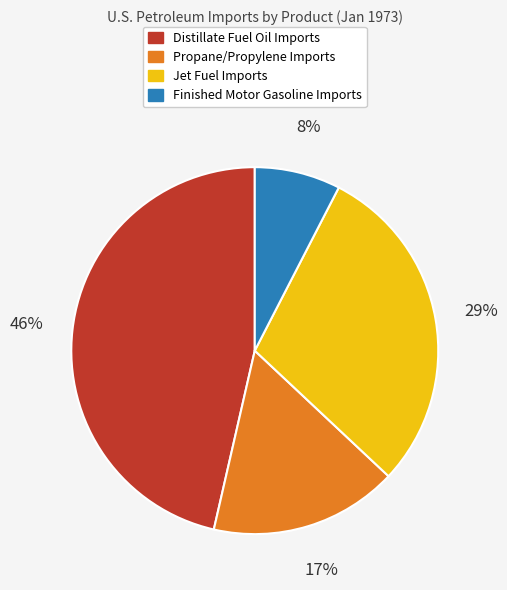

Is Finished Motor Gasoline the majority of the pie?

No